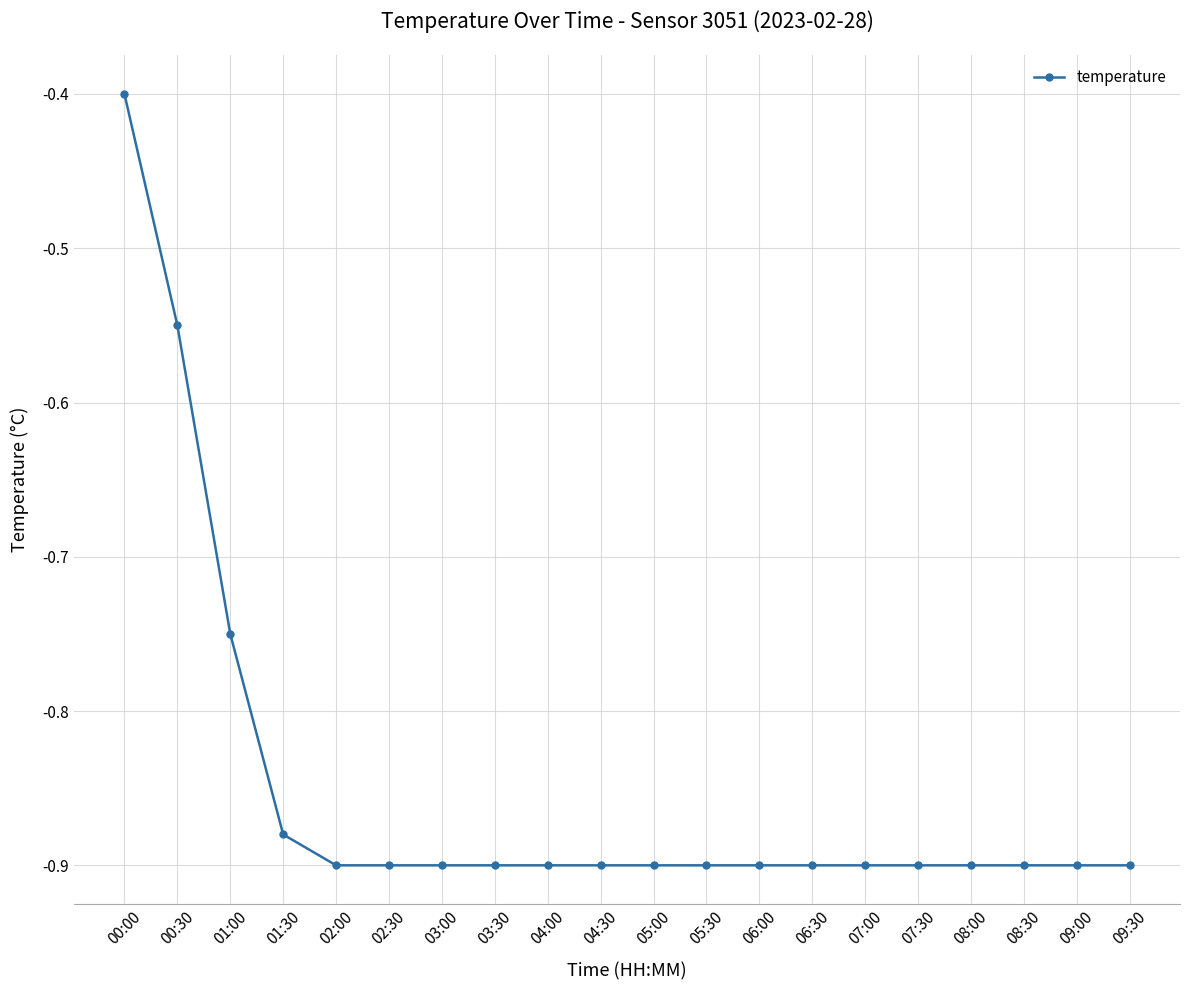

The chart shows a value of -0.9 at 02:30. True or false?

True